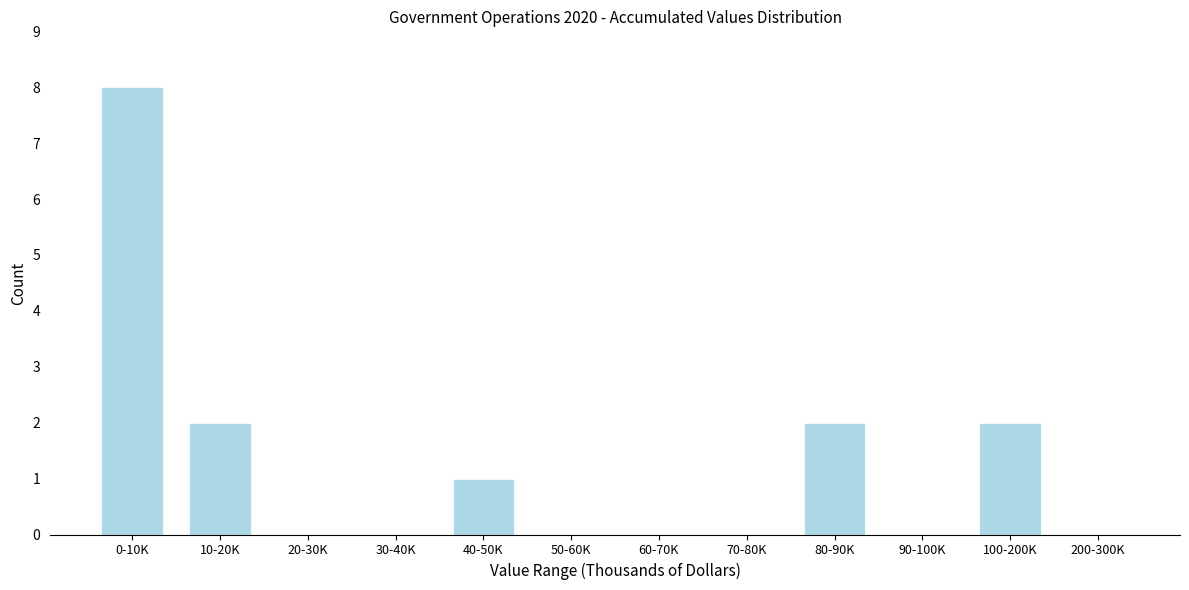

Reading left to right, list all the values displayed in this chart.

0-10K=8	10-20K=2	20-30K=0	30-40K=0	40-50K=1	50-60K=0	60-70K=0	70-80K=0	80-90K=2	90-100K=0	100-200K=2	200-300K=0